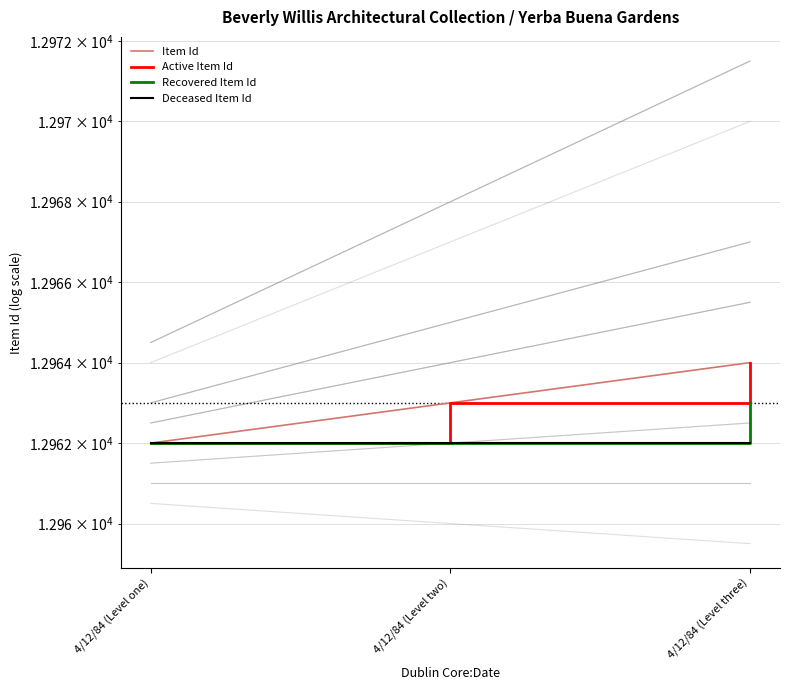

What is the label of the 3rd point from the right?

4/12/84 (Level one)